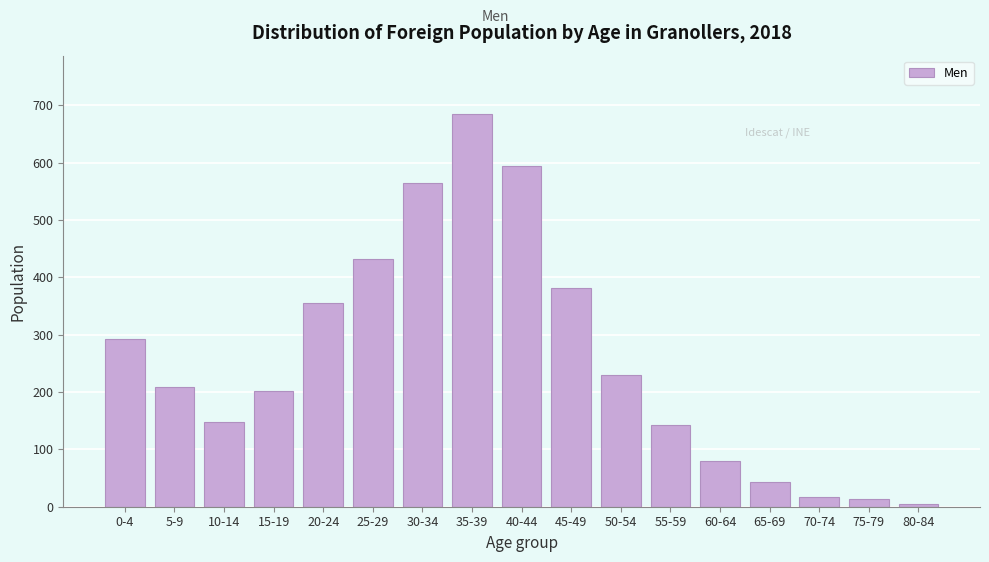

The value at 10-14 is 148. True or false?

True